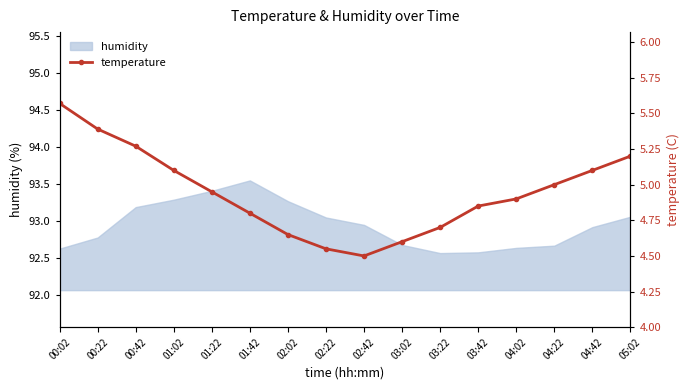

The value of humidity at 01:22 is 93.4. True or false?

True